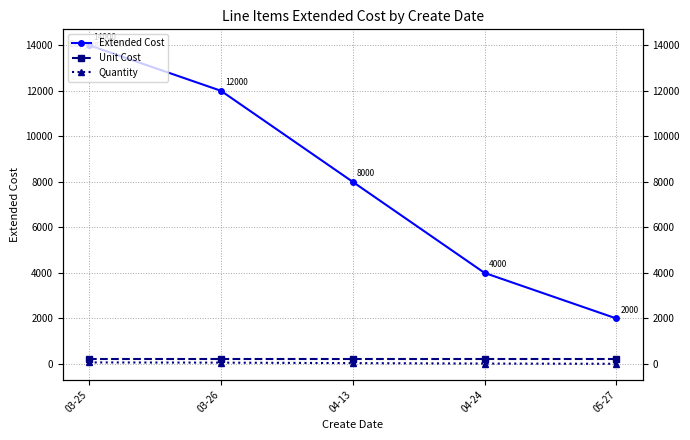

Which label corresponds to the smallest value in the chart?

05-27